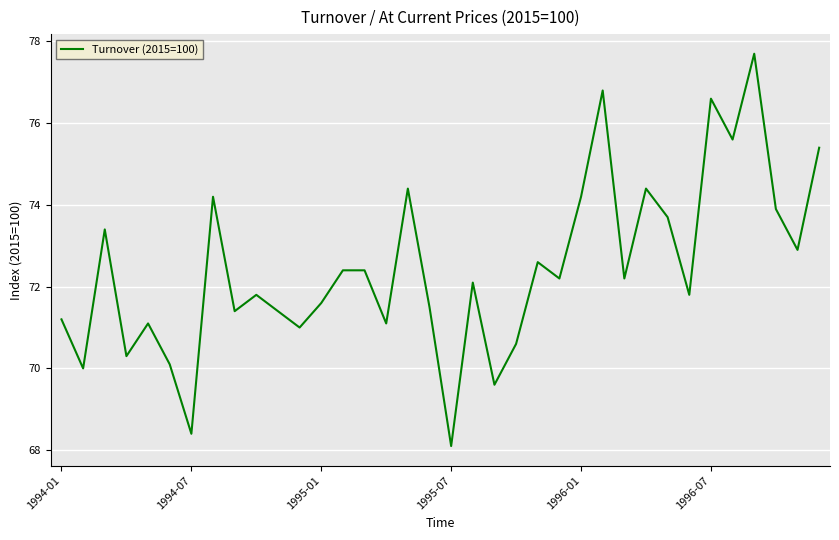

What is the difference between the maximum and minimum values?

9.6